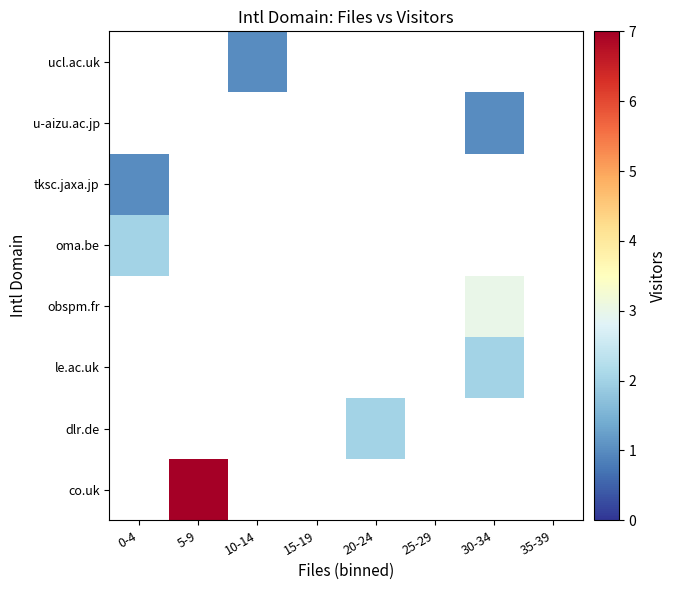

How many categories are shown in the chart?

8